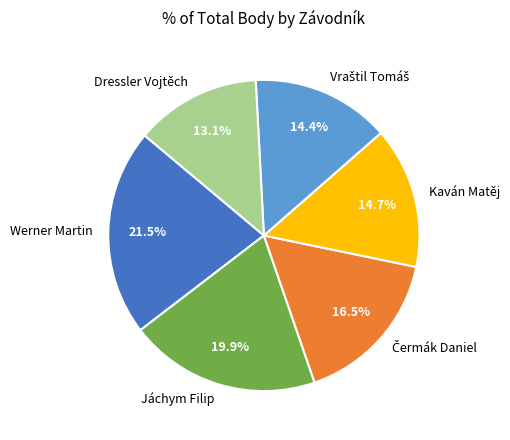

Between Jáchym Filip and Werner Martin, which is larger?

Werner Martin